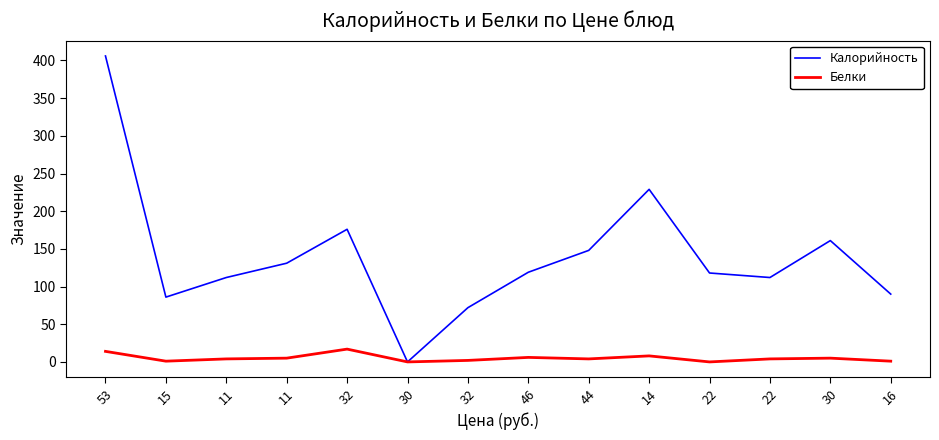

What is the label of the 2nd point from the left?

15